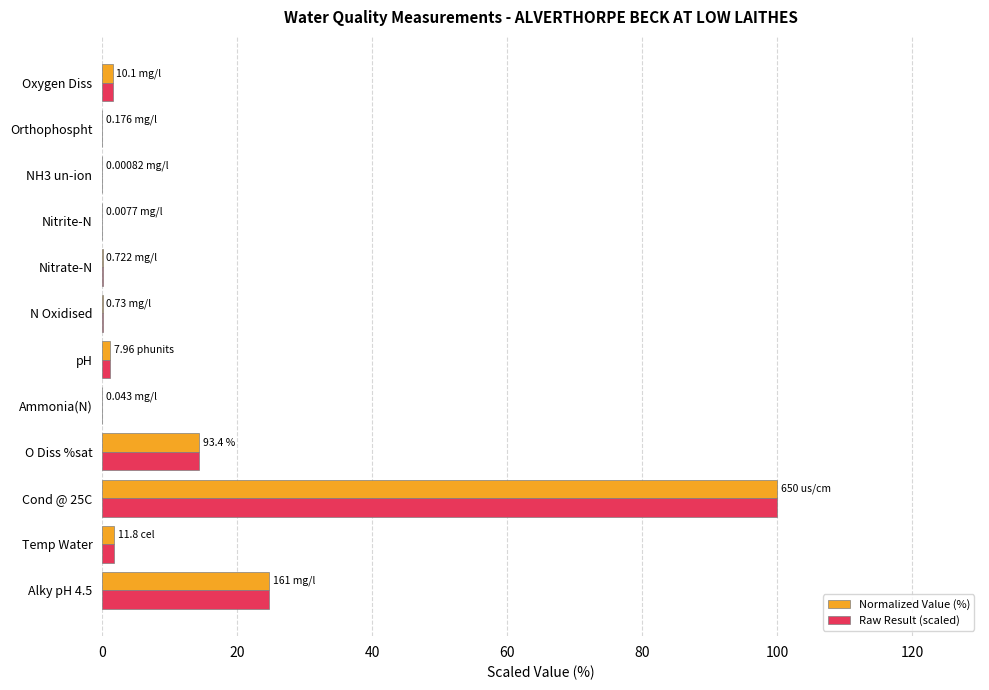

At which category is the sum across all series the highest?

Cond @ 25C